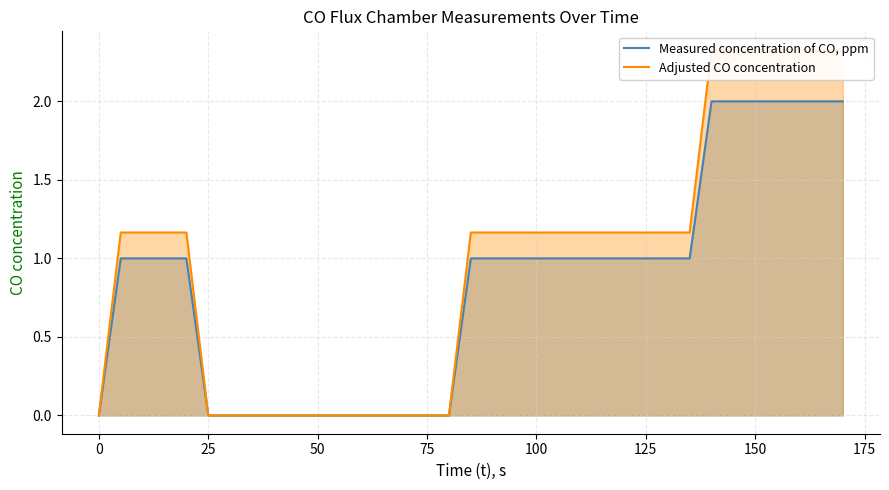

True or false: Measured concentration of CO, ppm and Adjusted CO concentration cross at least once.

False